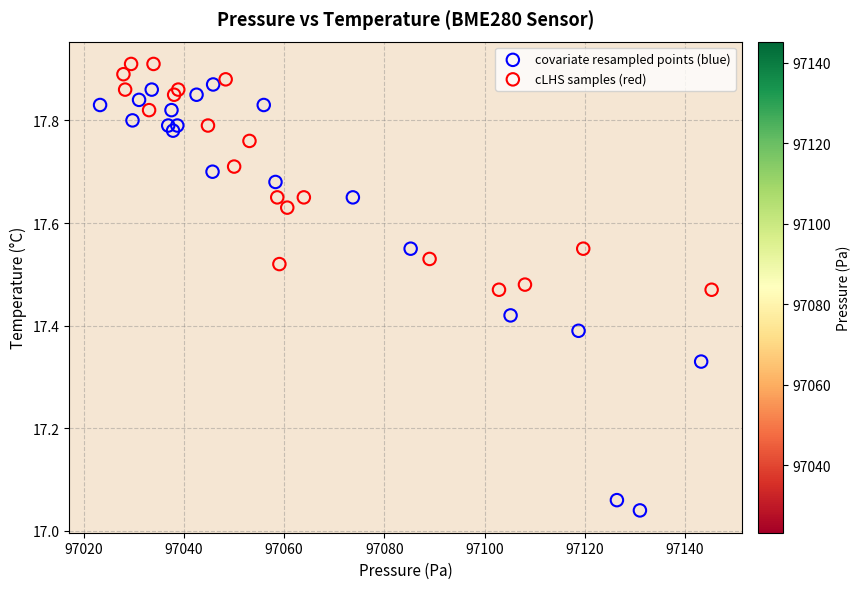

Which series reaches the minimum Y coordinate?

covariate resampled points (blue)